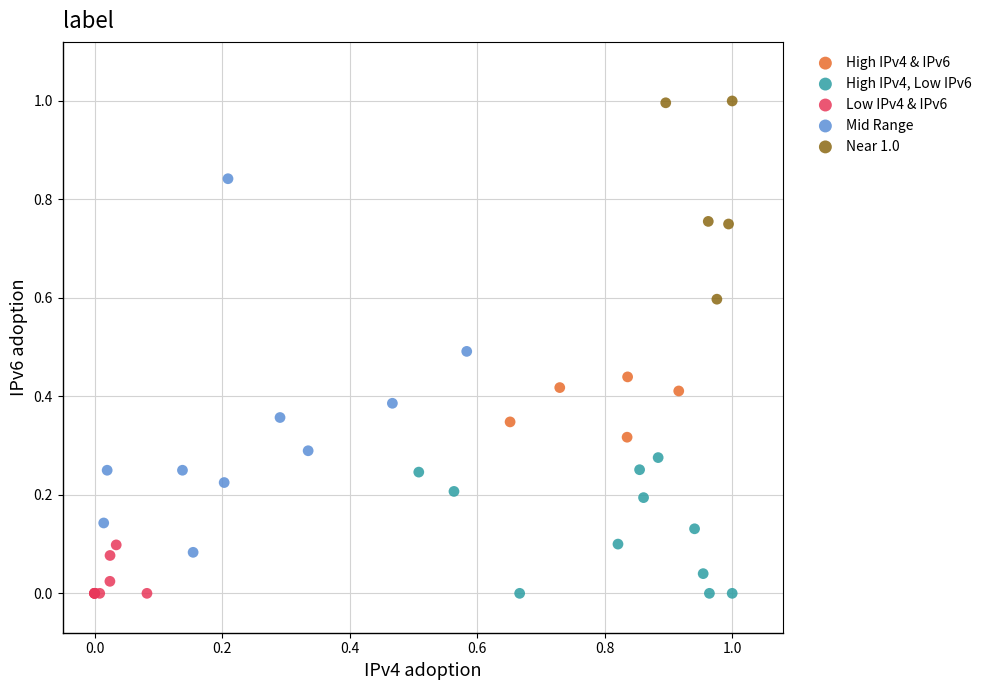

Which series has the largest Y range (max minus min)?

Mid Range